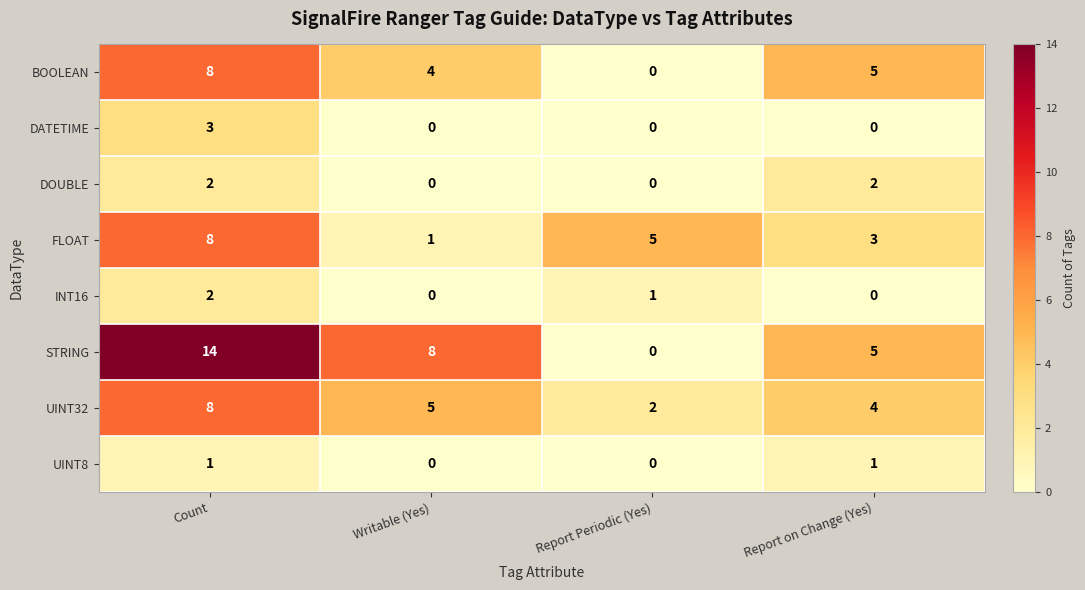

Which category has the highest value across all series?

Count